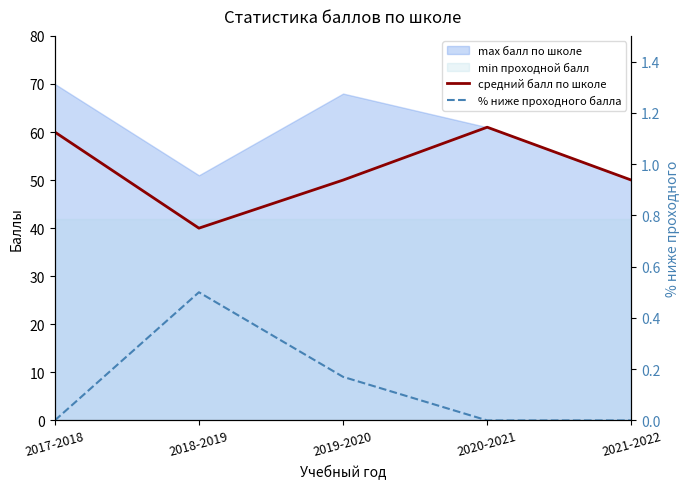

How many interior local peaks does the % ниже проходного балла series have?

1